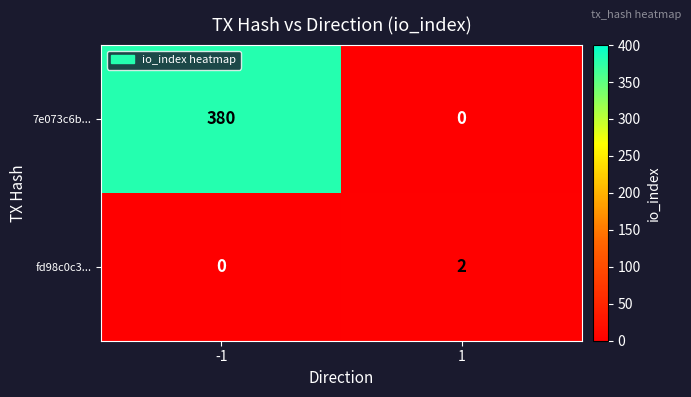

Reading right to left, list all the values displayed in this chart.

7e073c6b...: 0	380
fd98c0c3...: 2	0